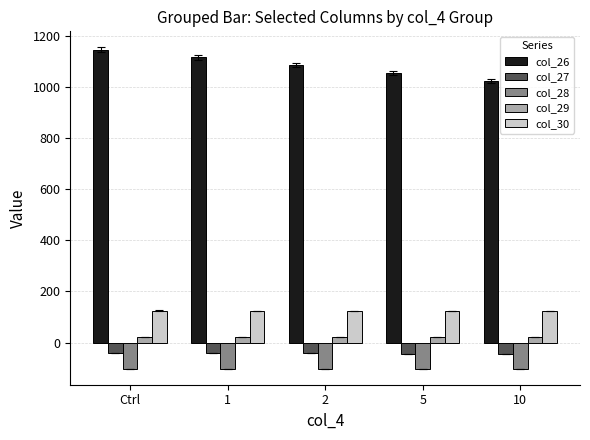

What is the value of the col_30 bar at the 4th from the left?

123.2